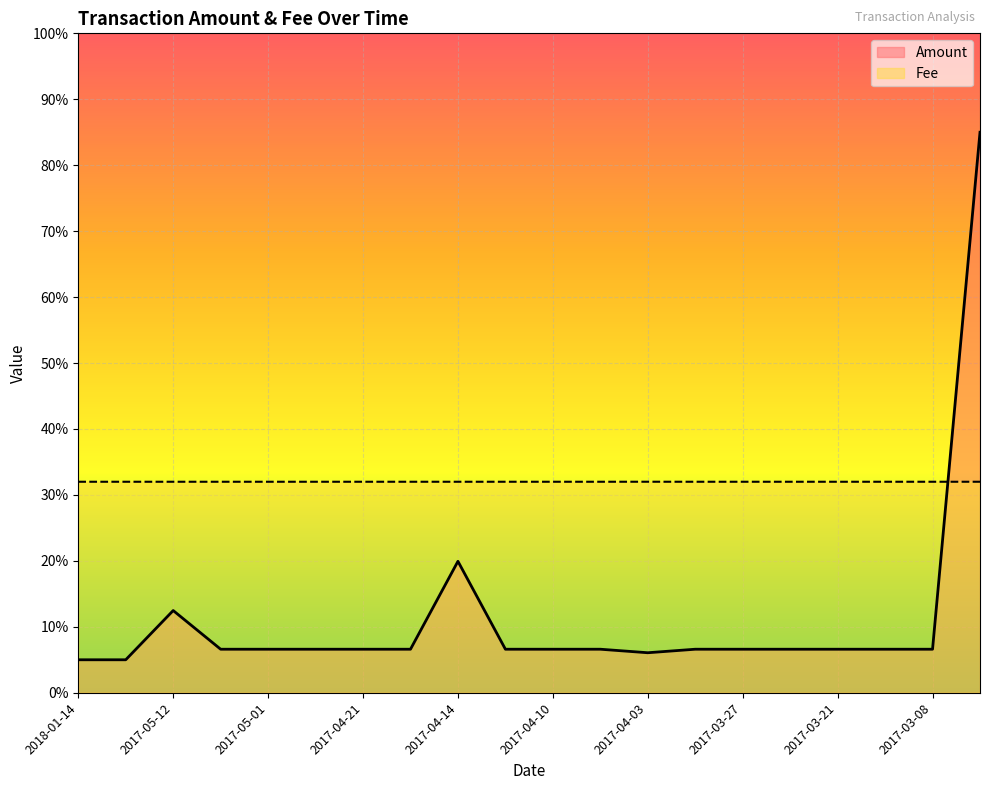

Which series has the largest range (max minus min)?

Amount